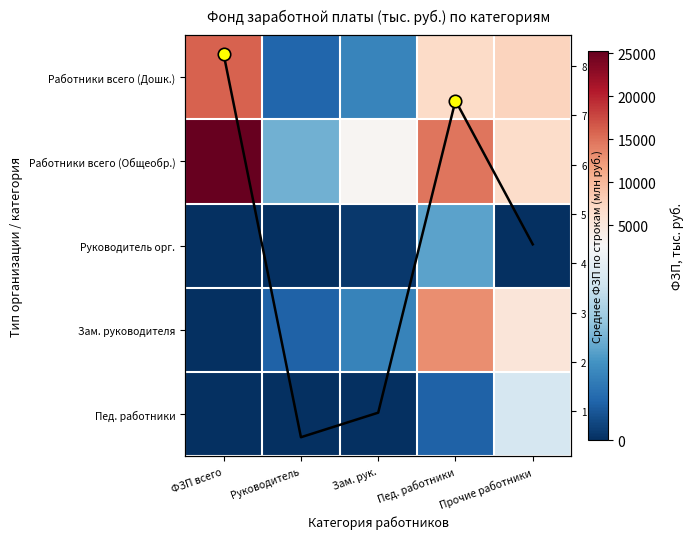

What is the difference between the Работники всего (Общеобр.) values at Руководитель and ФЗП всего?

23880.8